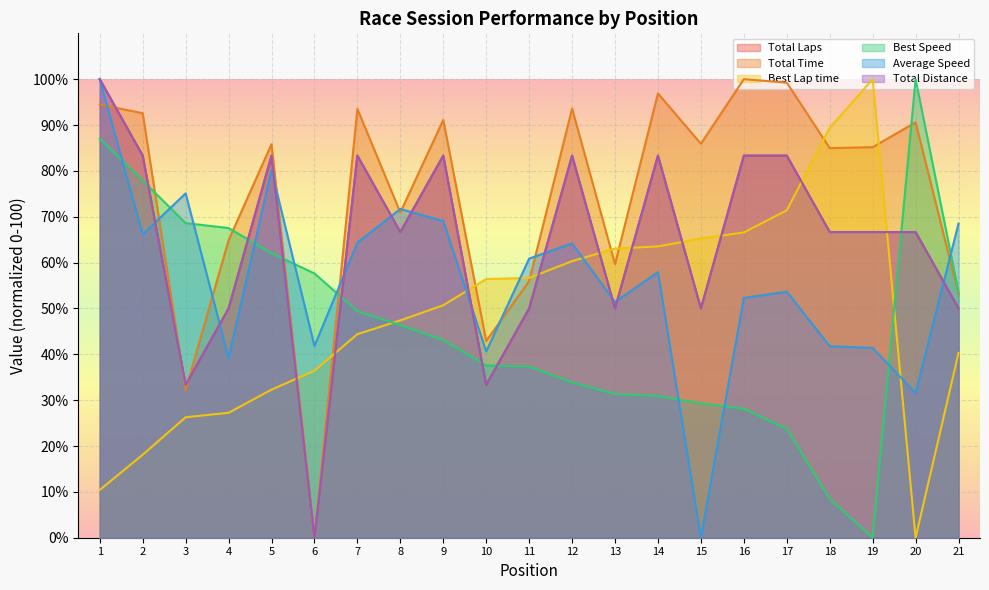

What are all the series names shown in the legend?

Total Laps, Total Time, Best Lap time, Best Speed, Average Speed, Total Distance